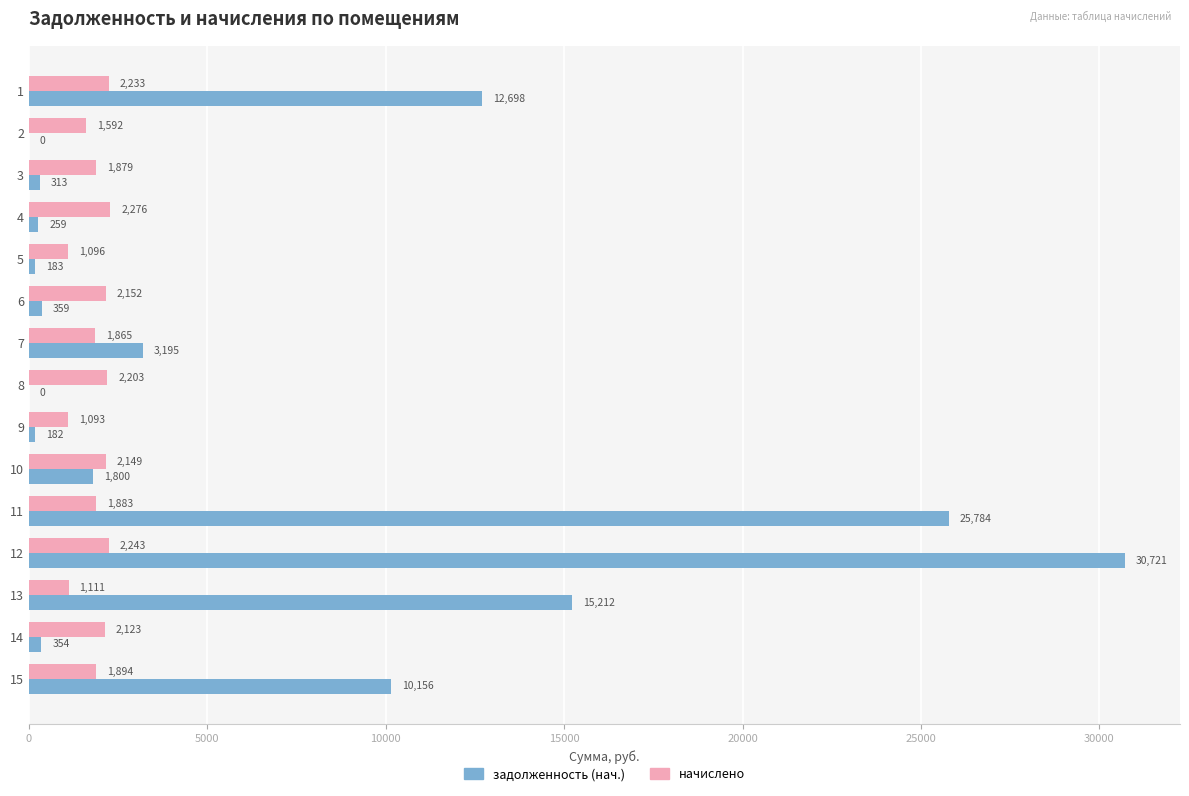

What are all the series names shown in the legend?

задолженность (нач.), начислено